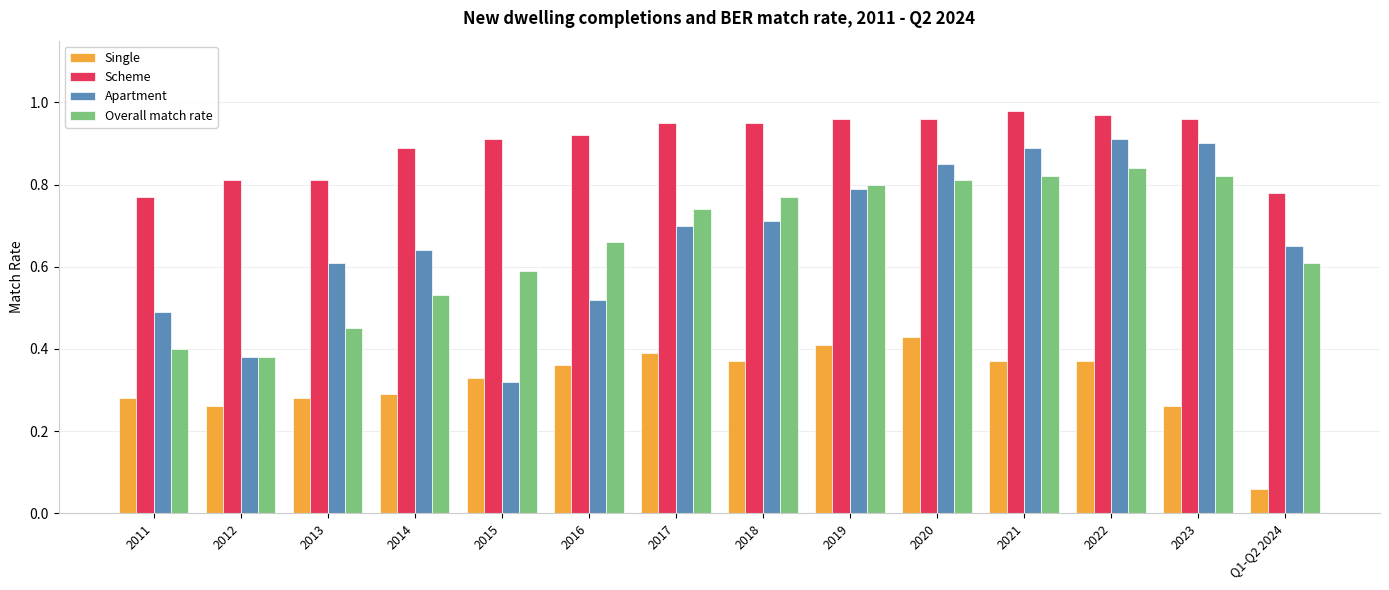

What is the sum of the Scheme values at 2012 and 2015?

1.7